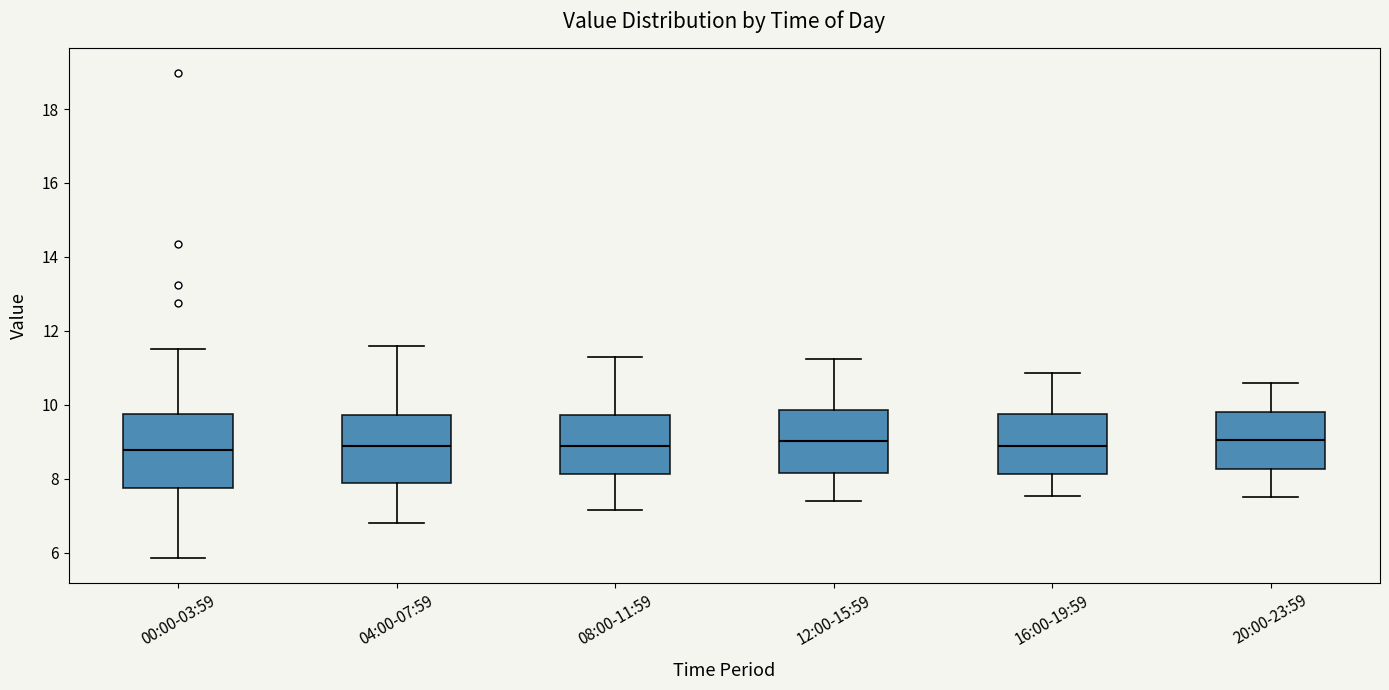

Reading left to right, read every box against the y-axis: the position of its median line, the range the box covers, and the ends of its whiskers. The values are not printed on the chart, so give them approximately, as read against the axis.

00:00-03:59: median 8.8, box 7.8 to 9.8, whiskers 5.8 to 11.6
04:00-07:59: median 9.0, box 7.8 to 9.8, whiskers 6.8 to 11.6
08:00-11:59: median 9.0, box 8.2 to 9.8, whiskers 7.2 to 11.4
12:00-15:59: median 9.0, box 8.2 to 9.8, whiskers 7.4 to 11.2
16:00-19:59: median 9.0, box 8.2 to 9.8, whiskers 7.6 to 10.8
20:00-23:59: median 9.0, box 8.2 to 9.8, whiskers 7.6 to 10.6